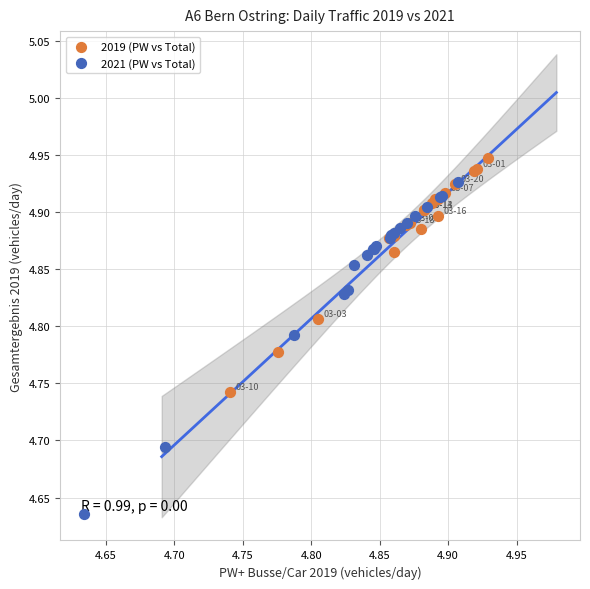

Which series has the widest spread of Y values?

2021 (PW vs Total)